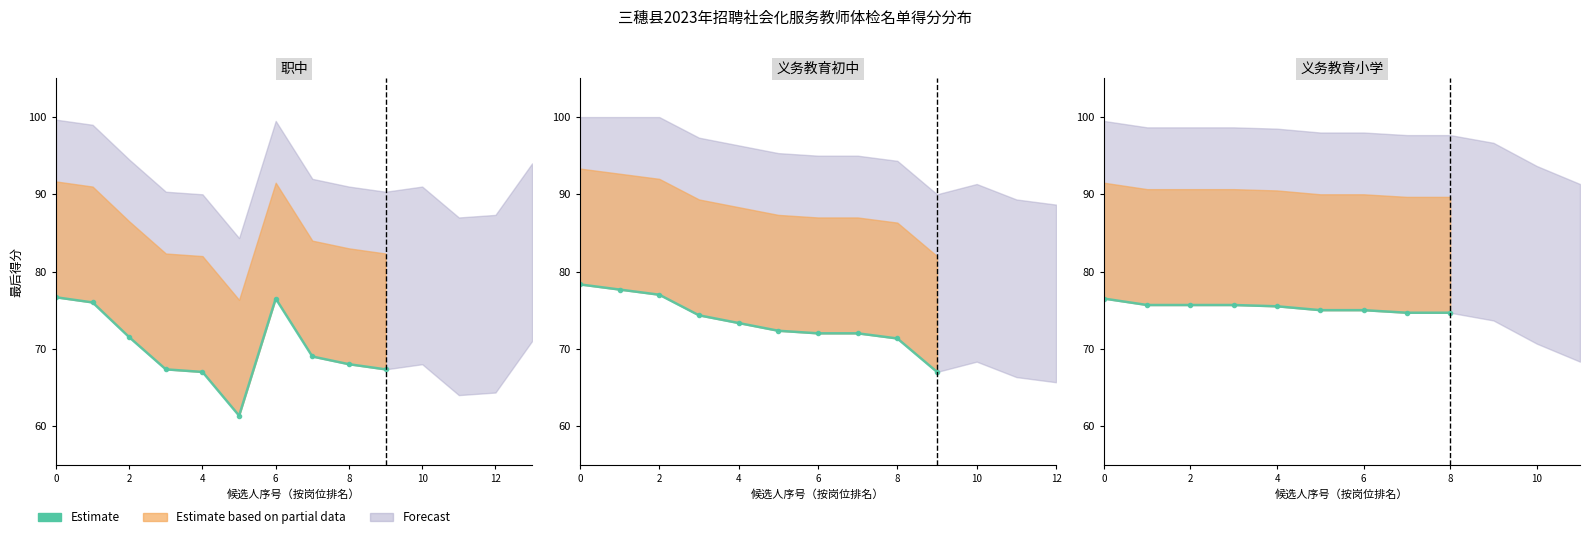

Does the chart display data point markers on the line(s)?

Yes